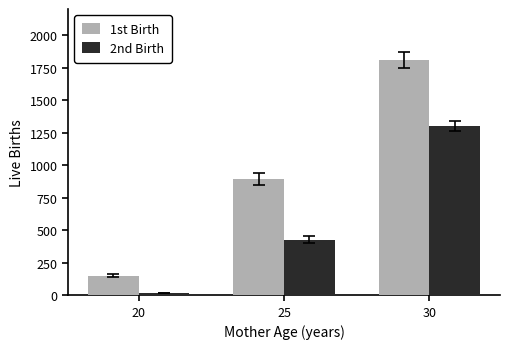

How many categories are shown in the chart?

3